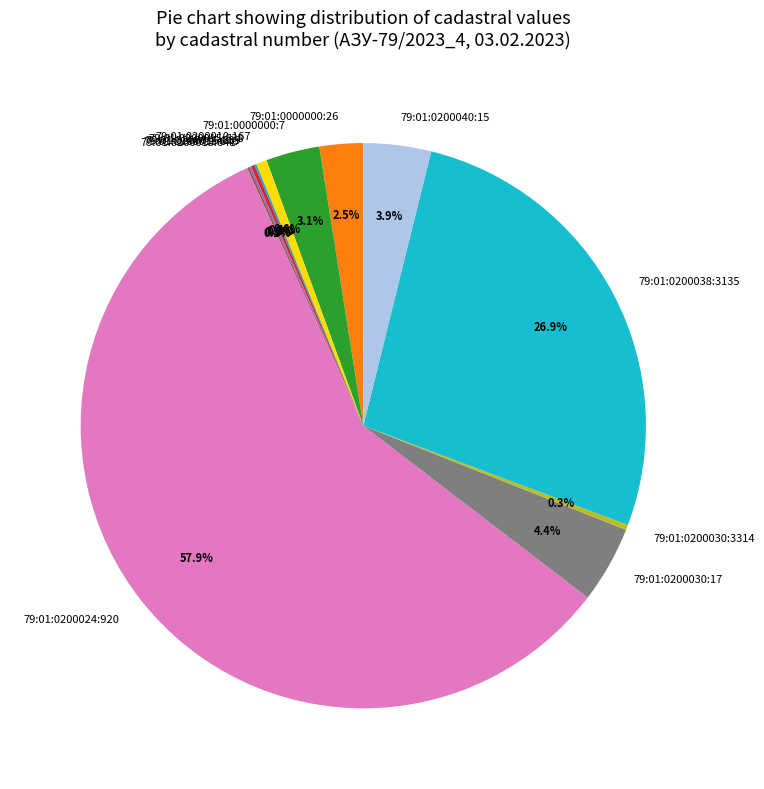

What is the largest slice in the pie chart?

79:01:0200024:920